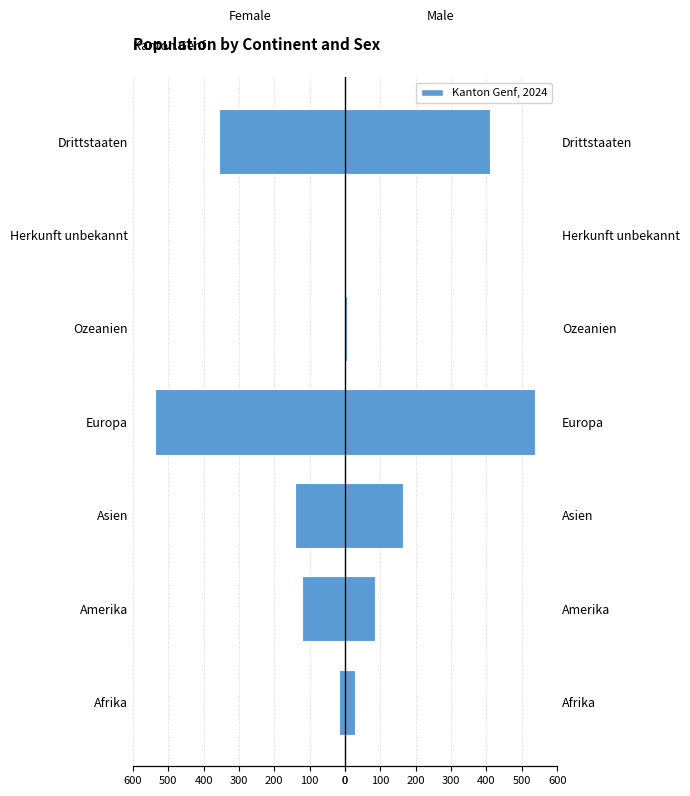

At how many categories does at least one series exceed 82?

4